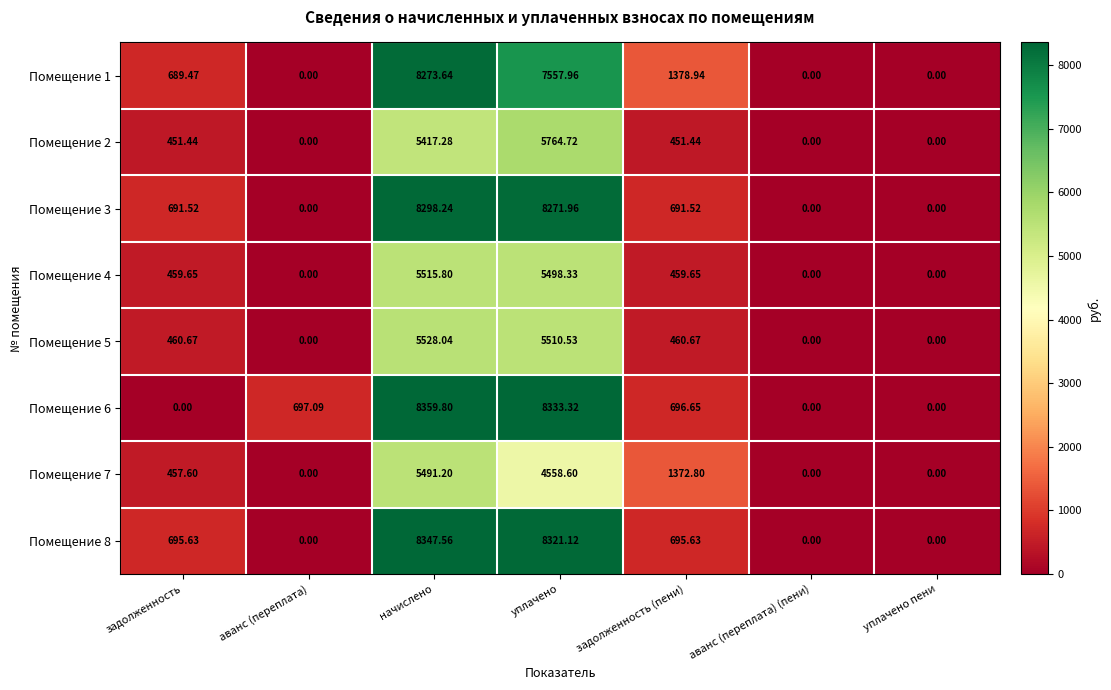

Which category has the highest value in the Помещение 6 series?

начислено